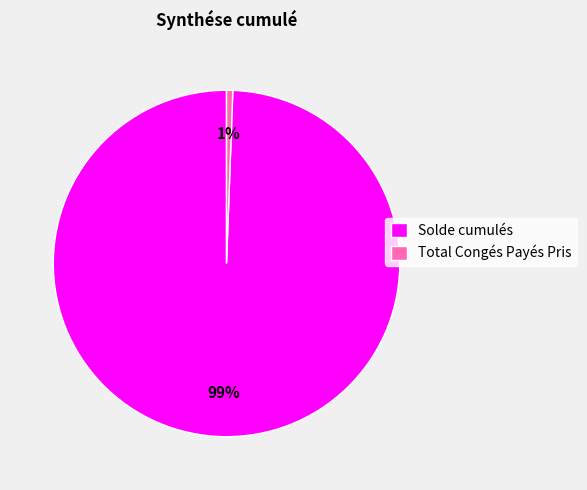

Which slice is the largest?

Solde cumulés